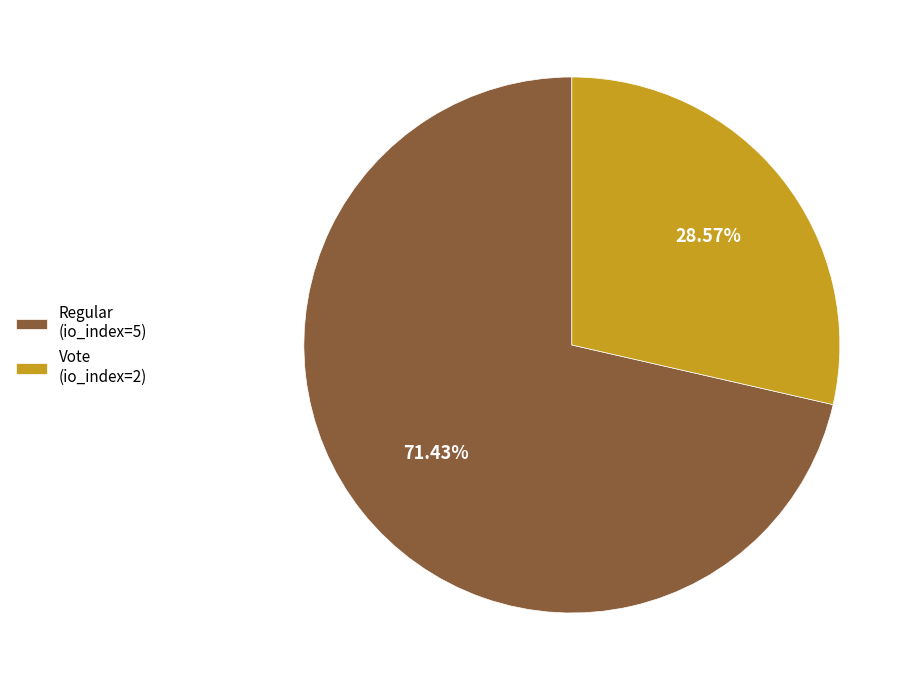

To the nearest percent, what percentage of the pie is Regular (io_index=5)?

71%